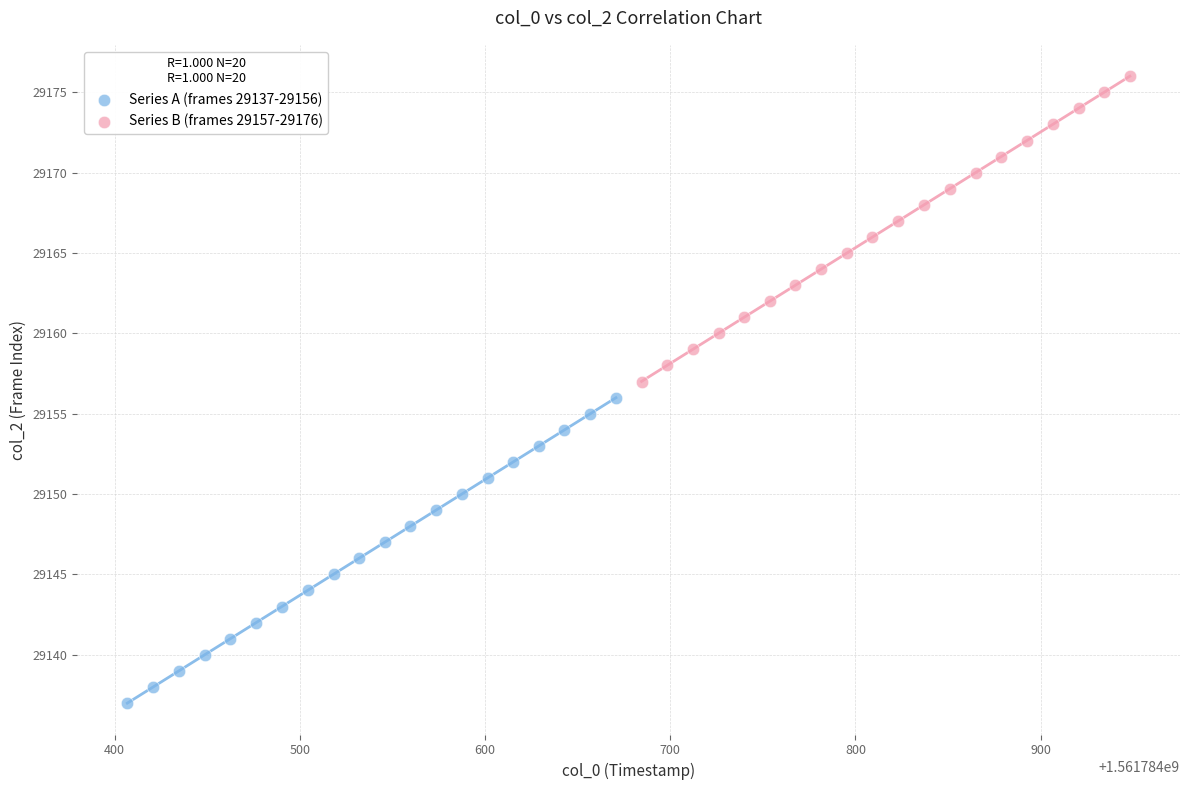

Which series contains the lowest Y value?

Series A (frames 29137-29156)